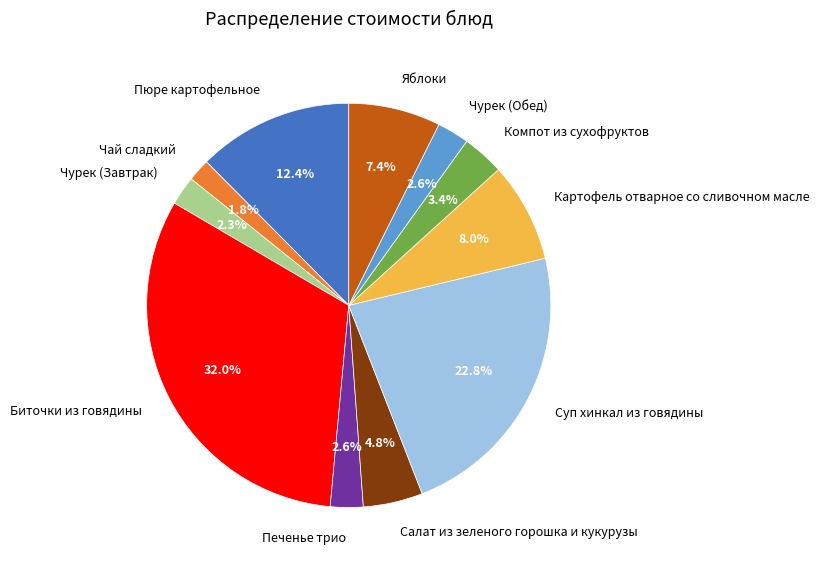

Combined, do Чай сладкий and Салат из зеленого горошка и кукурузы account for over 50%?

No